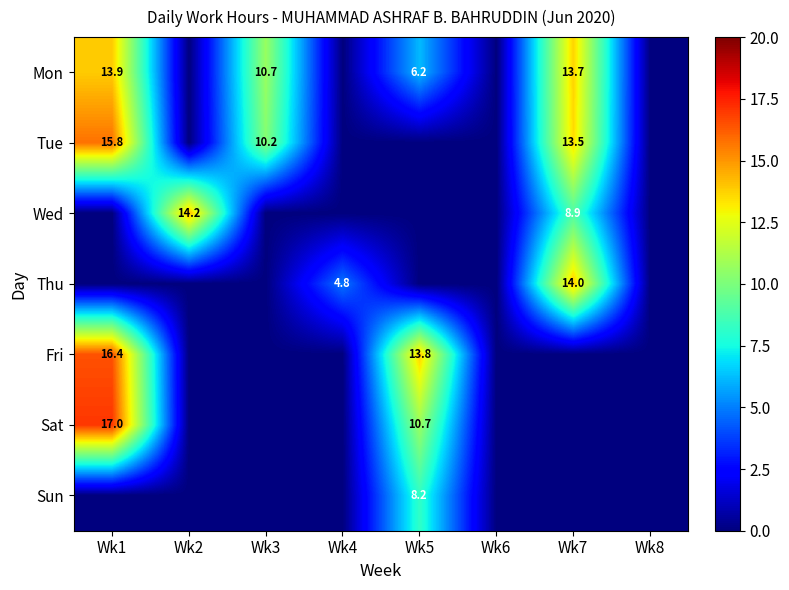

The value of Tue at Wk1 is 3.3. True or false?

False